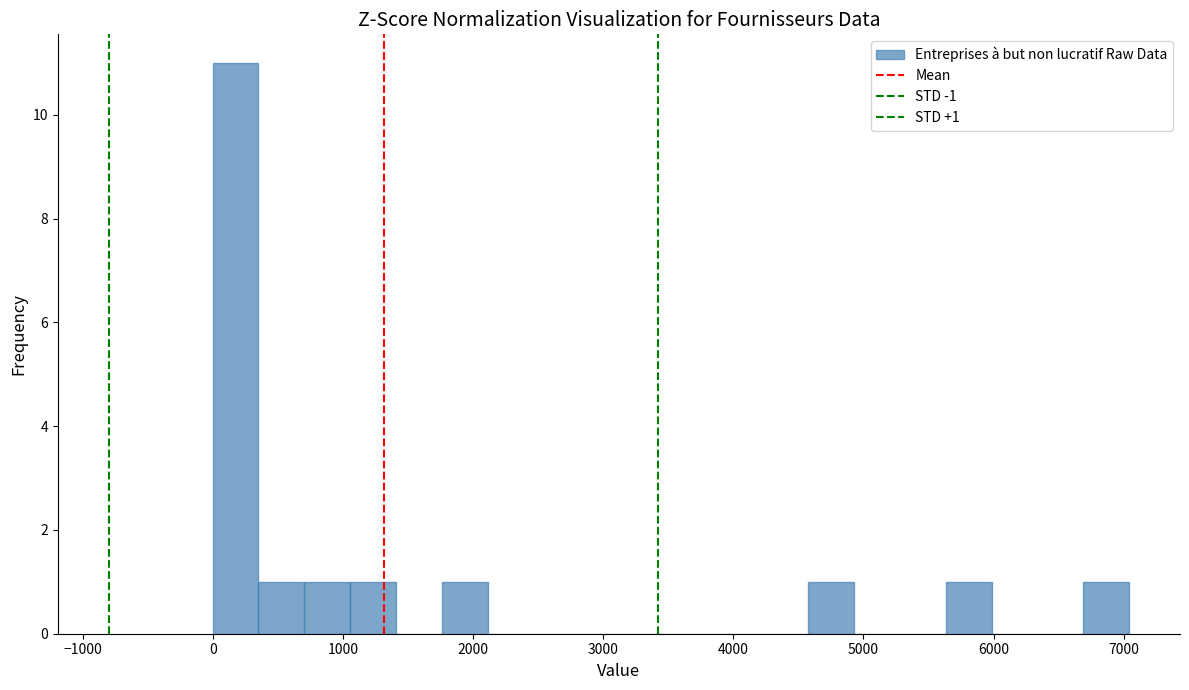

Around what value on the x-axis is the tallest bar? Give the approximate position of its centre, as read against the axis.

200